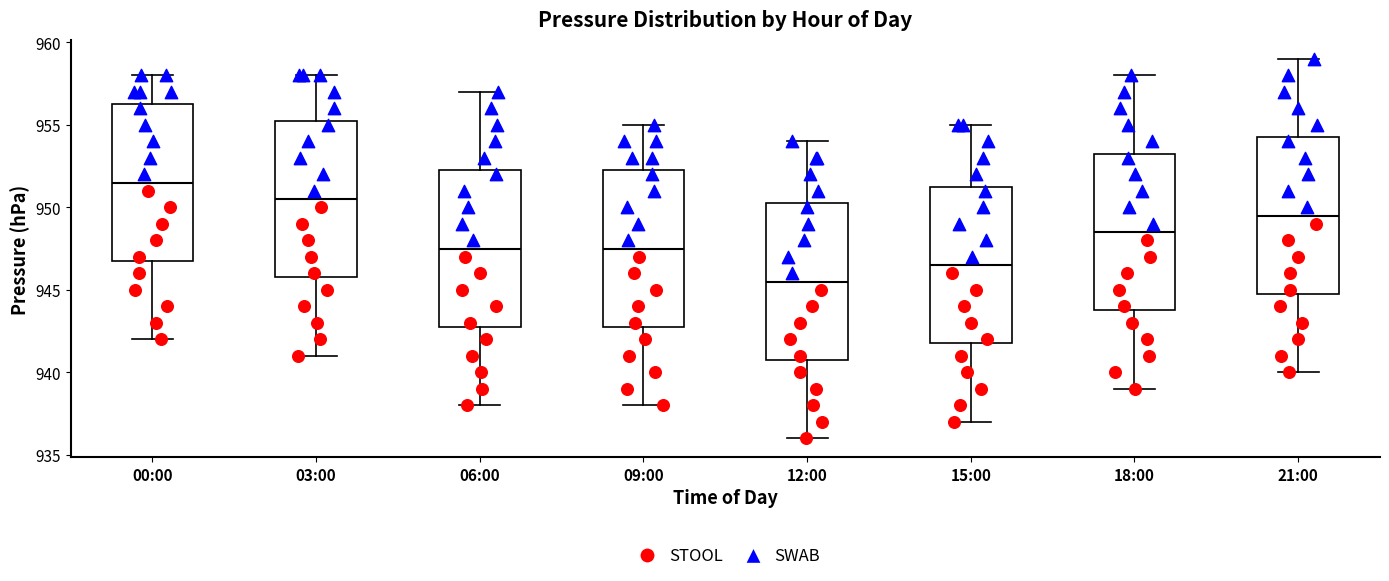

Reading left to right, read every box against the y-axis: the position of its median line, the range the box covers, and the ends of its whiskers. The values are not printed on the chart, so give them approximately, as read against the axis.

00:00: median 951.5, box 947.0 to 956.5, whiskers 942.0 to 958.0
03:00: median 950.5, box 946.0 to 955.5, whiskers 941.0 to 958.0
06:00: median 947.5, box 943.0 to 952.5, whiskers 938.0 to 957.0
09:00: median 947.5, box 943.0 to 952.5, whiskers 938.0 to 955.0
12:00: median 945.5, box 941.0 to 950.5, whiskers 936.0 to 954.0
15:00: median 946.5, box 942.0 to 951.5, whiskers 937.0 to 955.0
18:00: median 948.5, box 944.0 to 953.5, whiskers 939.0 to 958.0
21:00: median 949.5, box 945.0 to 954.5, whiskers 940.0 to 959.0